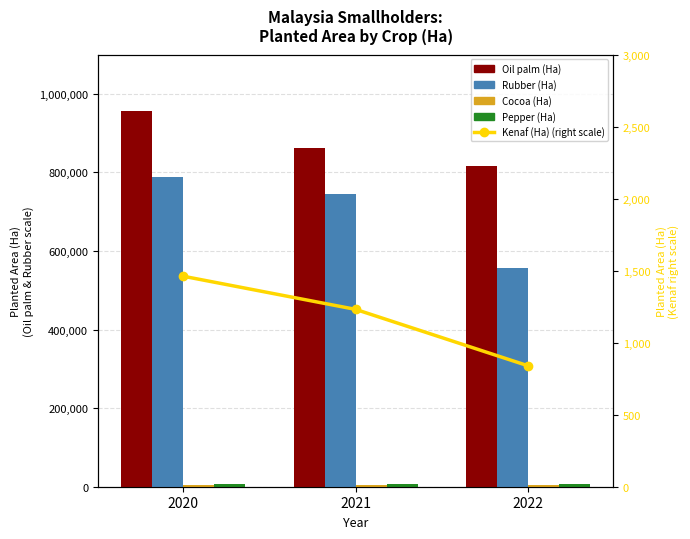

What is the value of the Oil palm (Ha) bar at the 2nd from the left?

863360